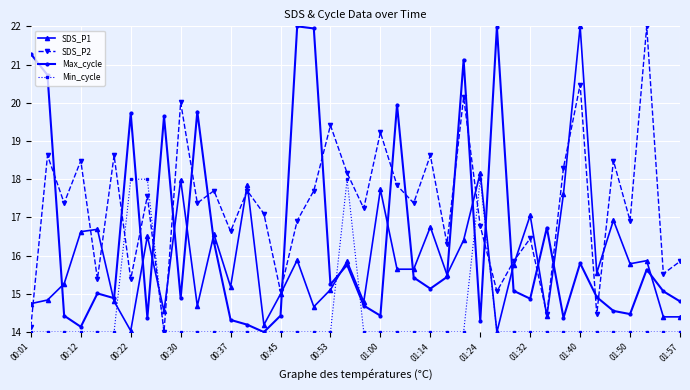

Which series has the largest total across all categories?

SDS_P2